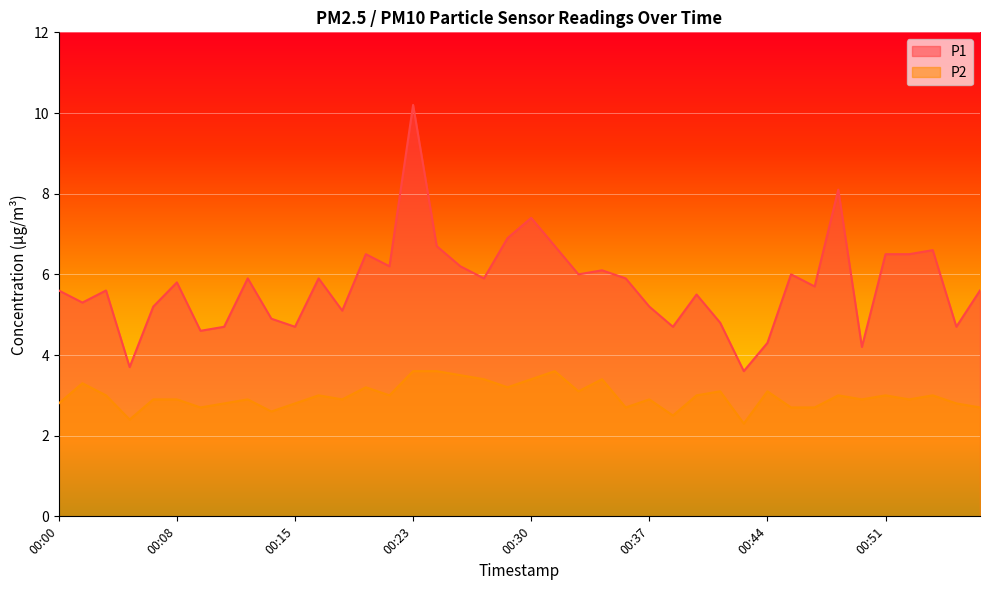

At which label does P2 first exceed 3?

00:02